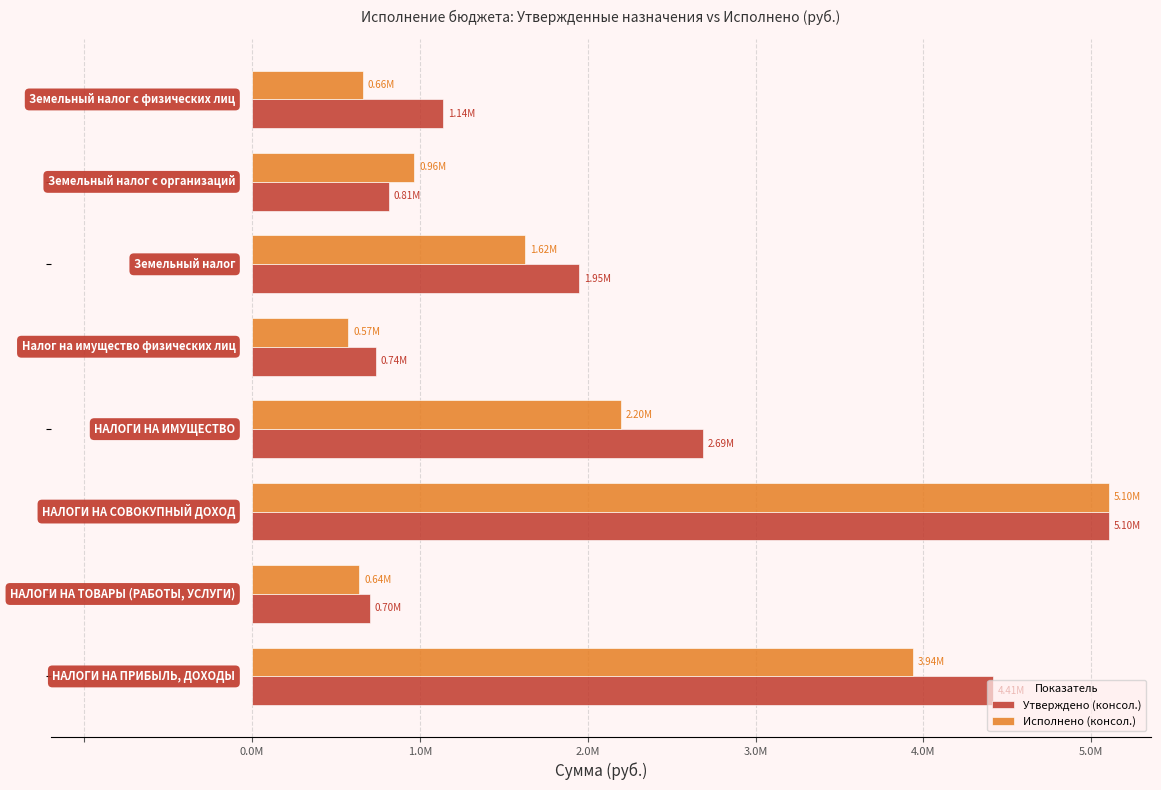

What is the difference between the maximum and minimum values in the Утверждено (консол.) series?

4403411.0